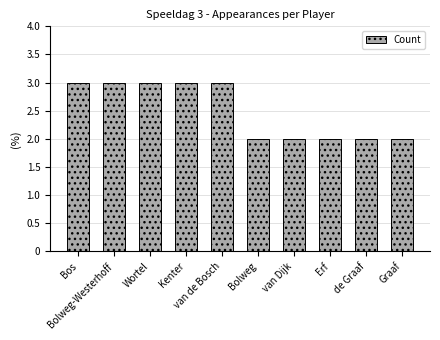

Are the bars grouped side by side (vs. stacked)?

No